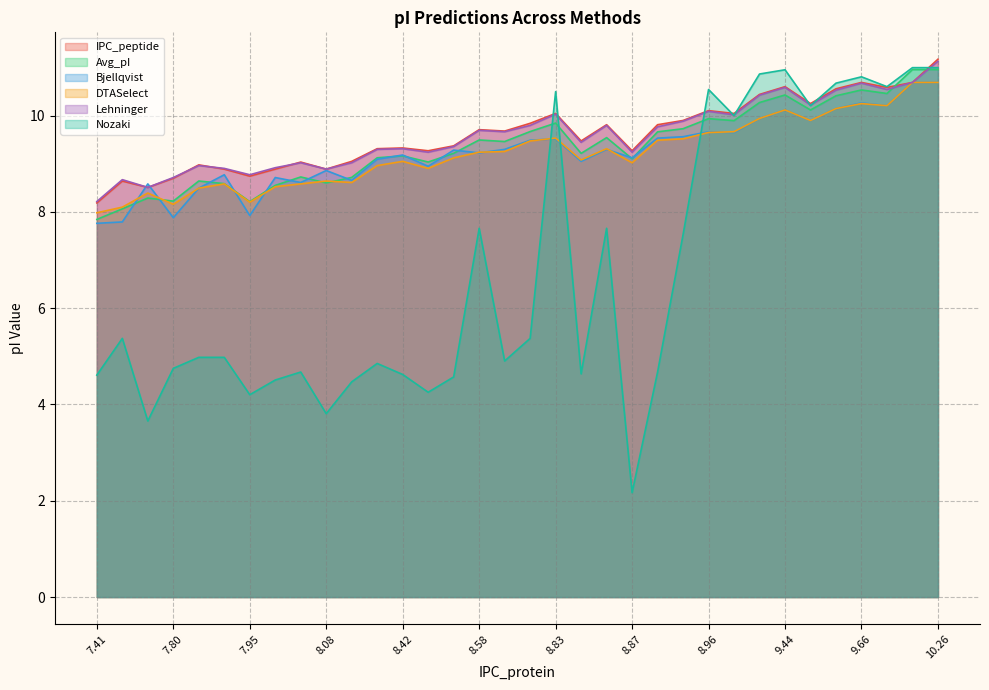

List the series in order of their peak value, lowest first.

Bjellqvist, DTASelect, Avg_pI, Nozaki, Lehninger, IPC_peptide